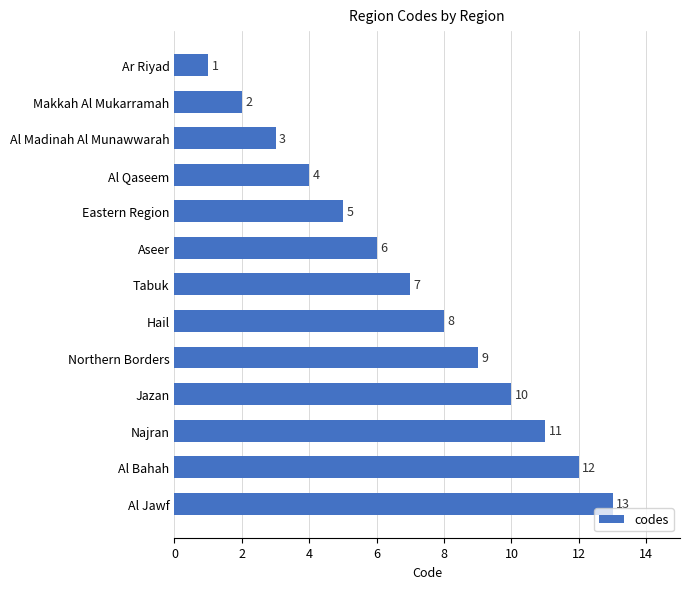

Which label corresponds to the smallest value in the chart?

Ar Riyad